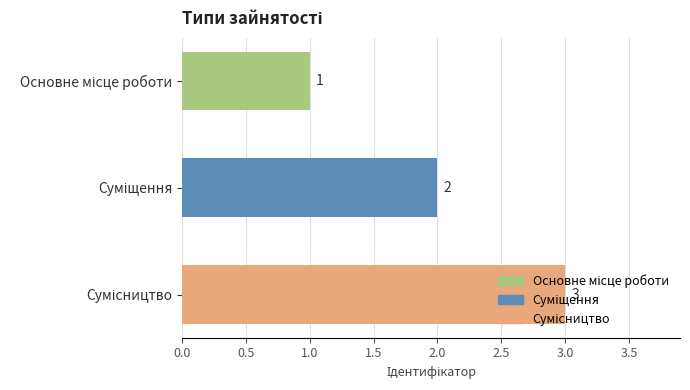

What is the value of the 2nd bar from the top?

2